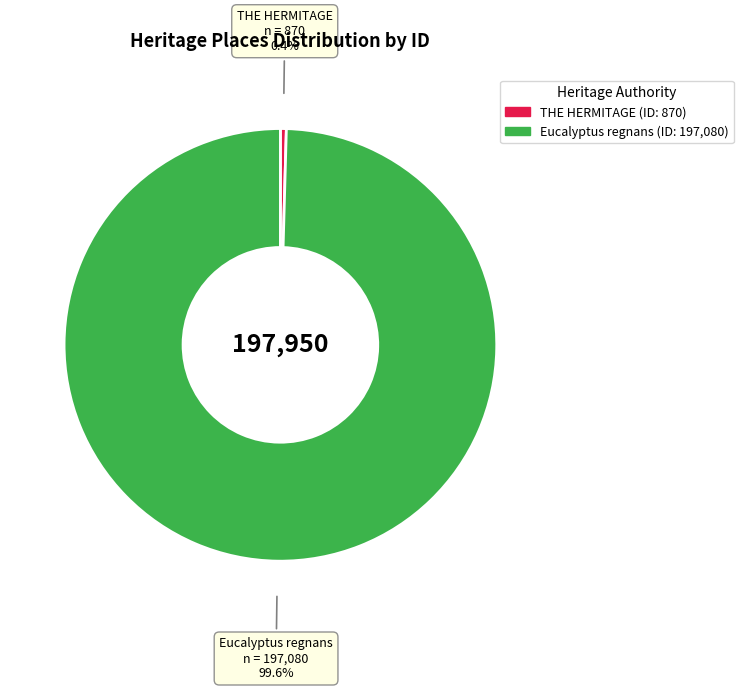

To the nearest percent, what percentage of the pie is Eucalyptus regnans?

100%